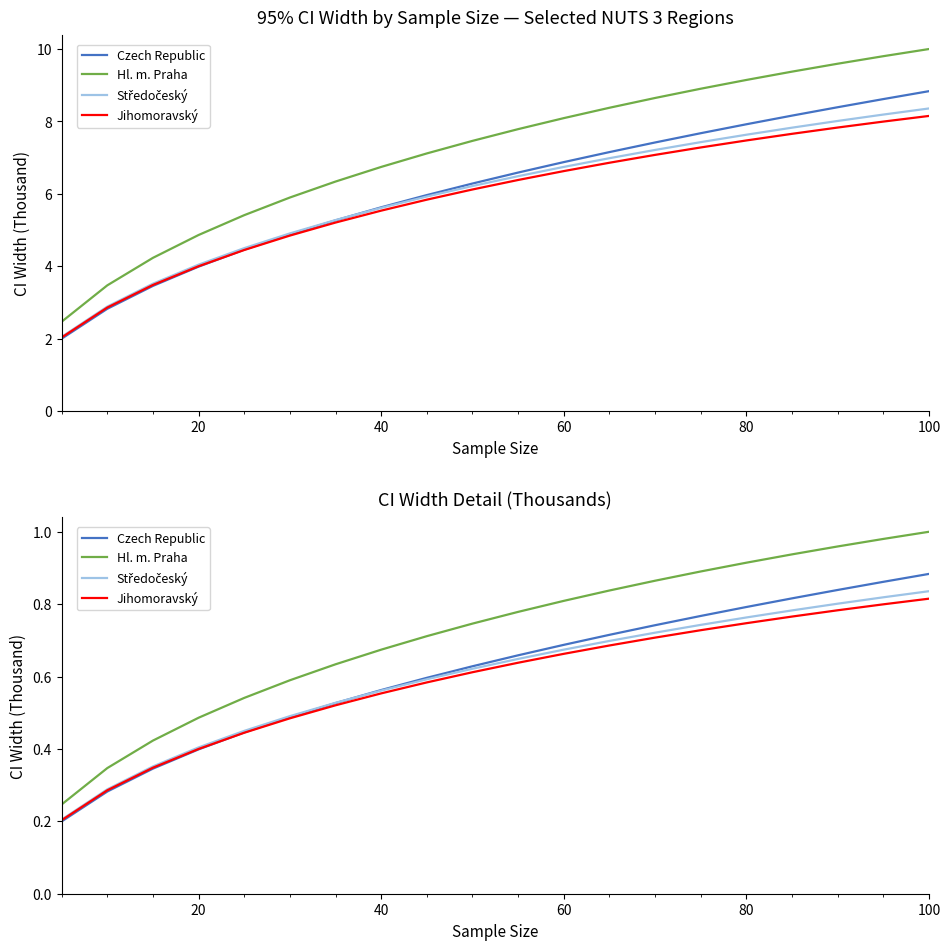

Which series has the widest spread of values?

Hl. m. Praha